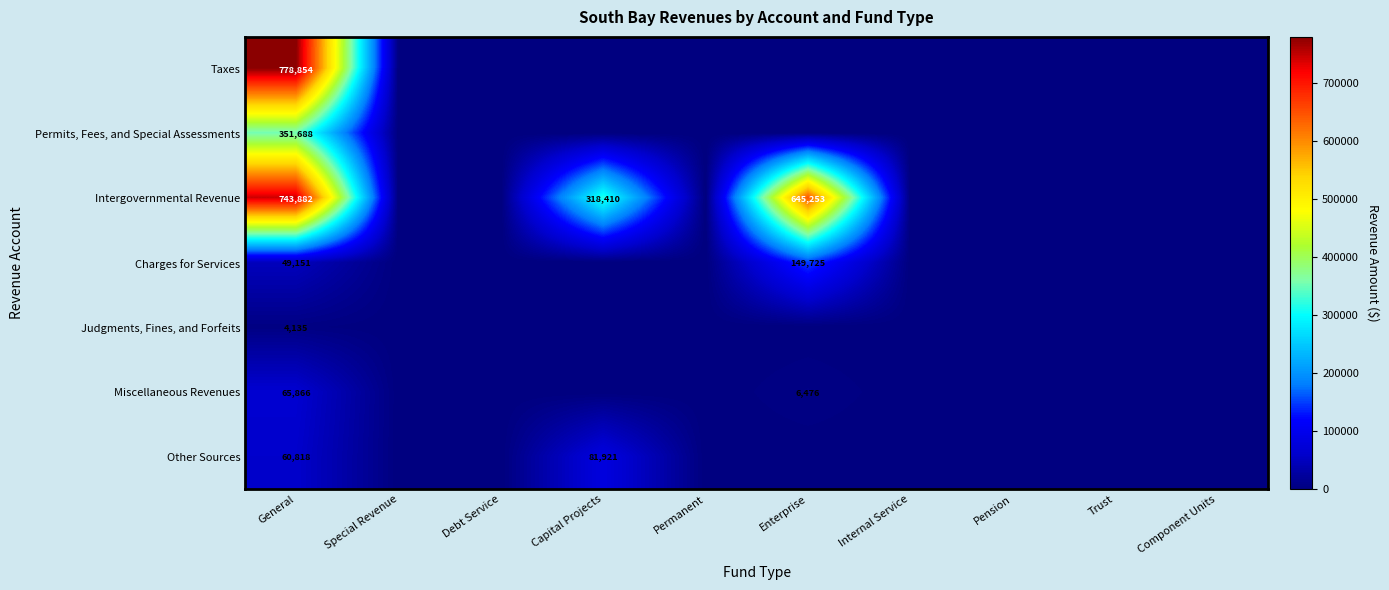

What is the total value across all series at General?

2054394